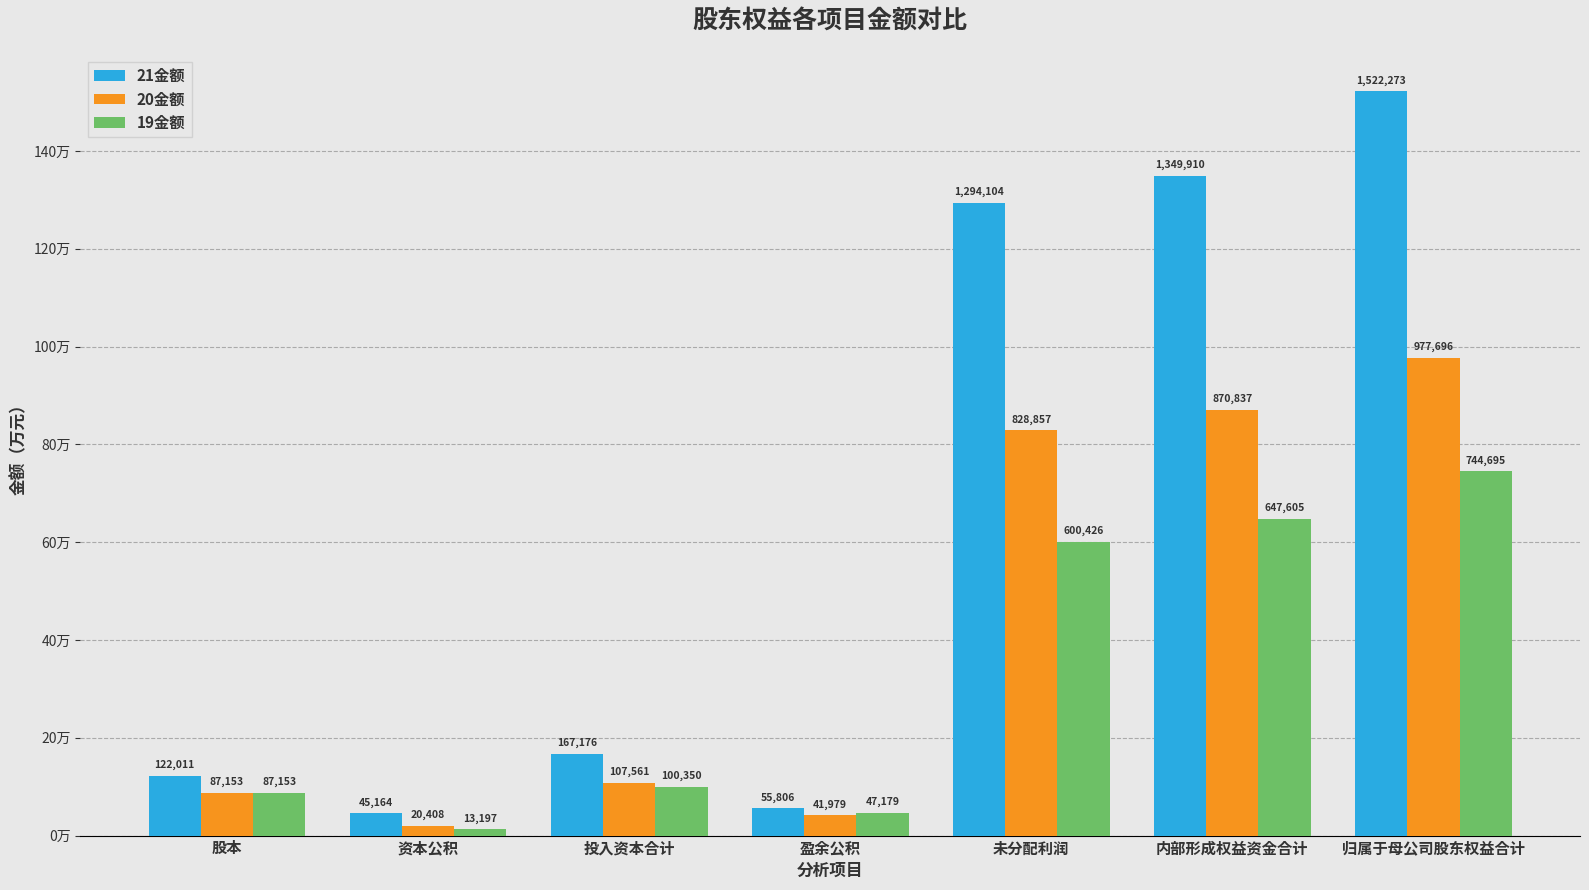

Where does the 20金额 series first go above 107560?

投入资本合计